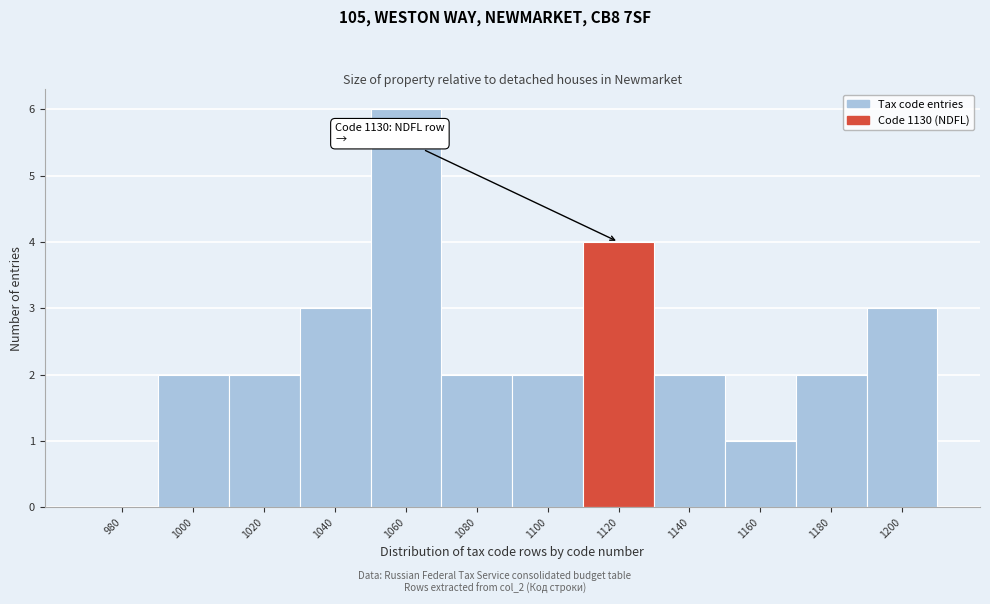

Reading left to right, what are all the values shown in this chart?

980=0	1000=2	1020=2	1040=3	1060=6	1080=2	1100=2	1120=4	1140=2	1160=1	1180=2	1200=3